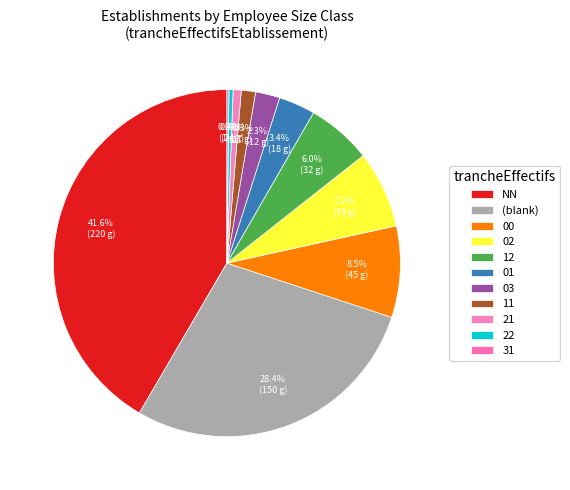

How much of the chart is everything except 11?

98.7%